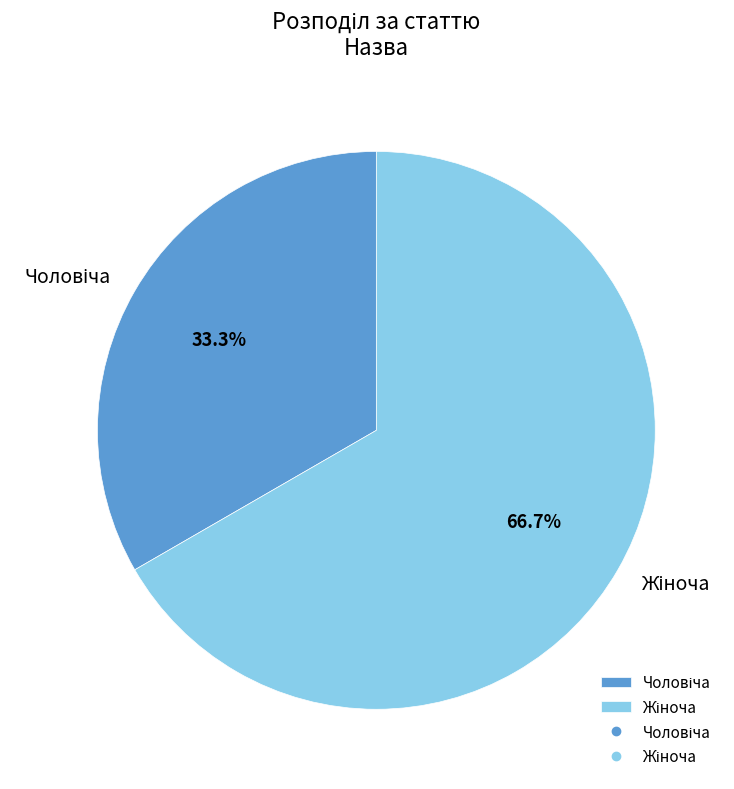

Is there a majority slice in this chart?

Yes